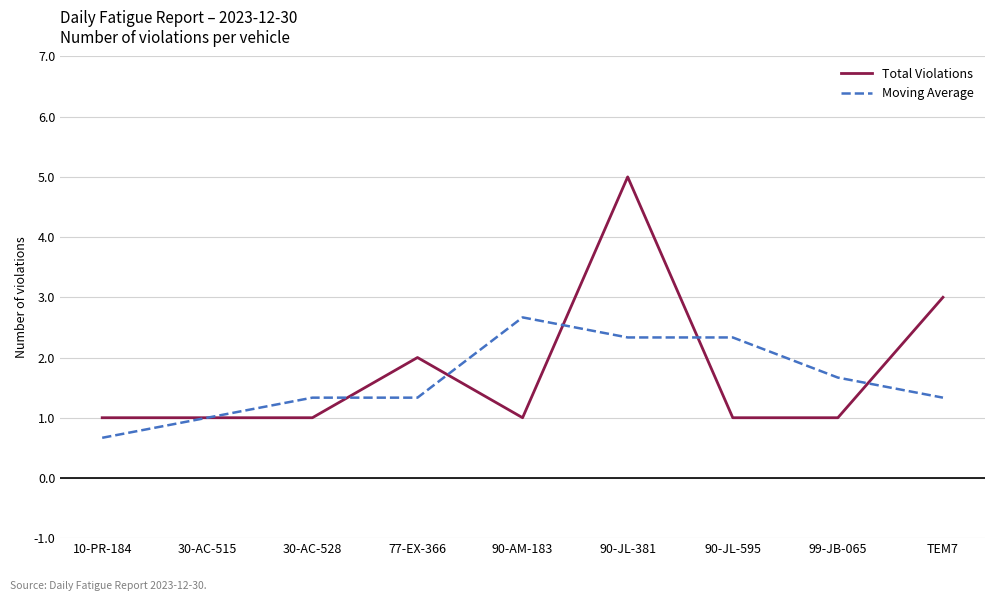

What is the average value of the Moving Average series?

1.6